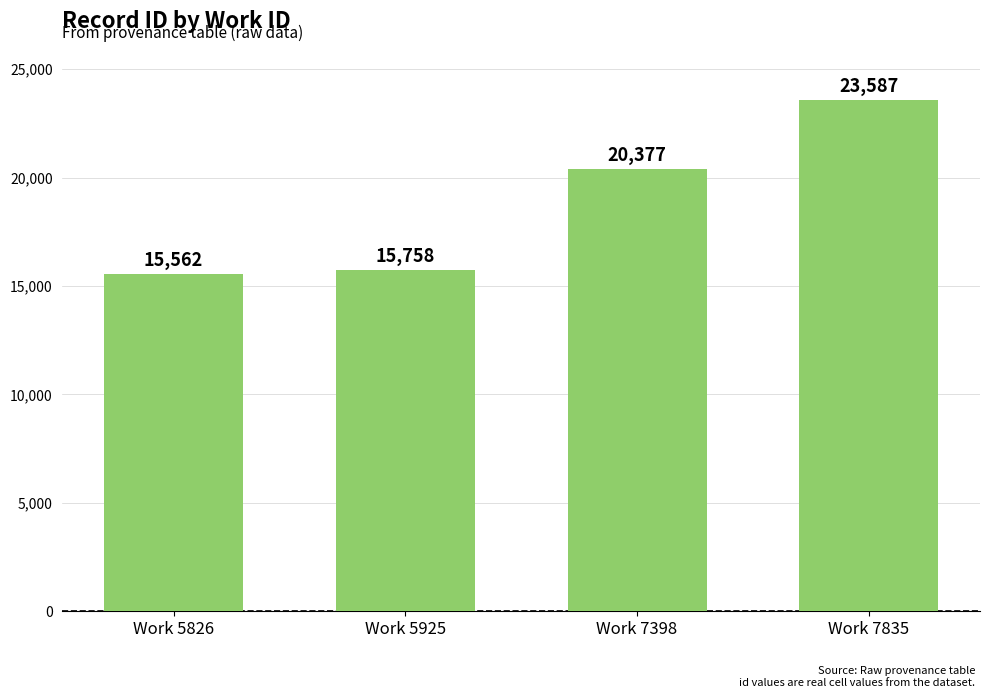

What is the difference between the second highest and second lowest values?

4619